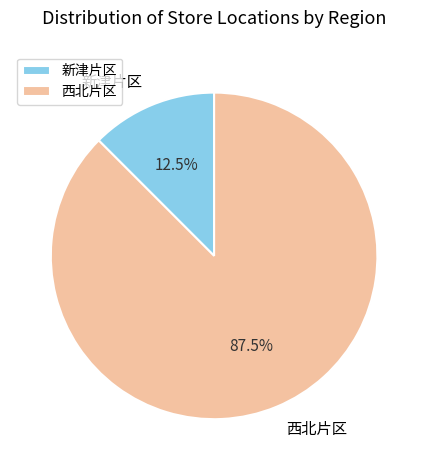

How many slices are in this pie chart?

2